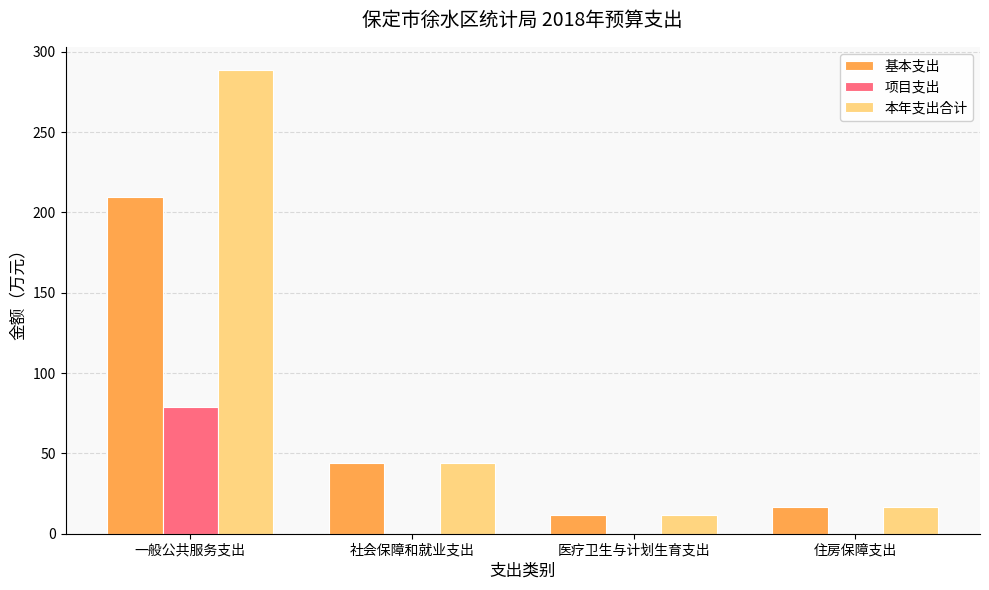

Which category has the highest value in the 本年支出合计 series?

一般公共服务支出